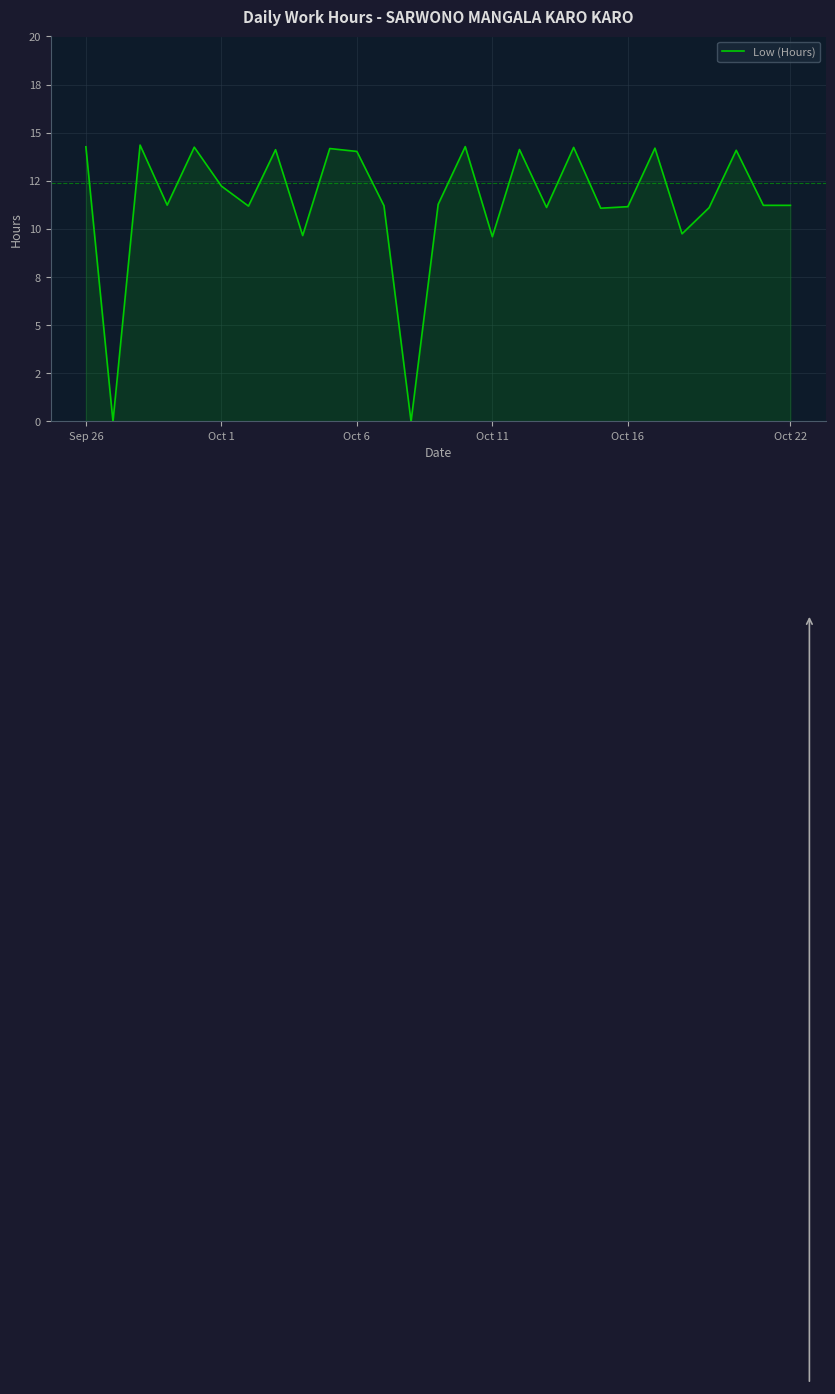

Does the chart have visible grid lines?

Yes